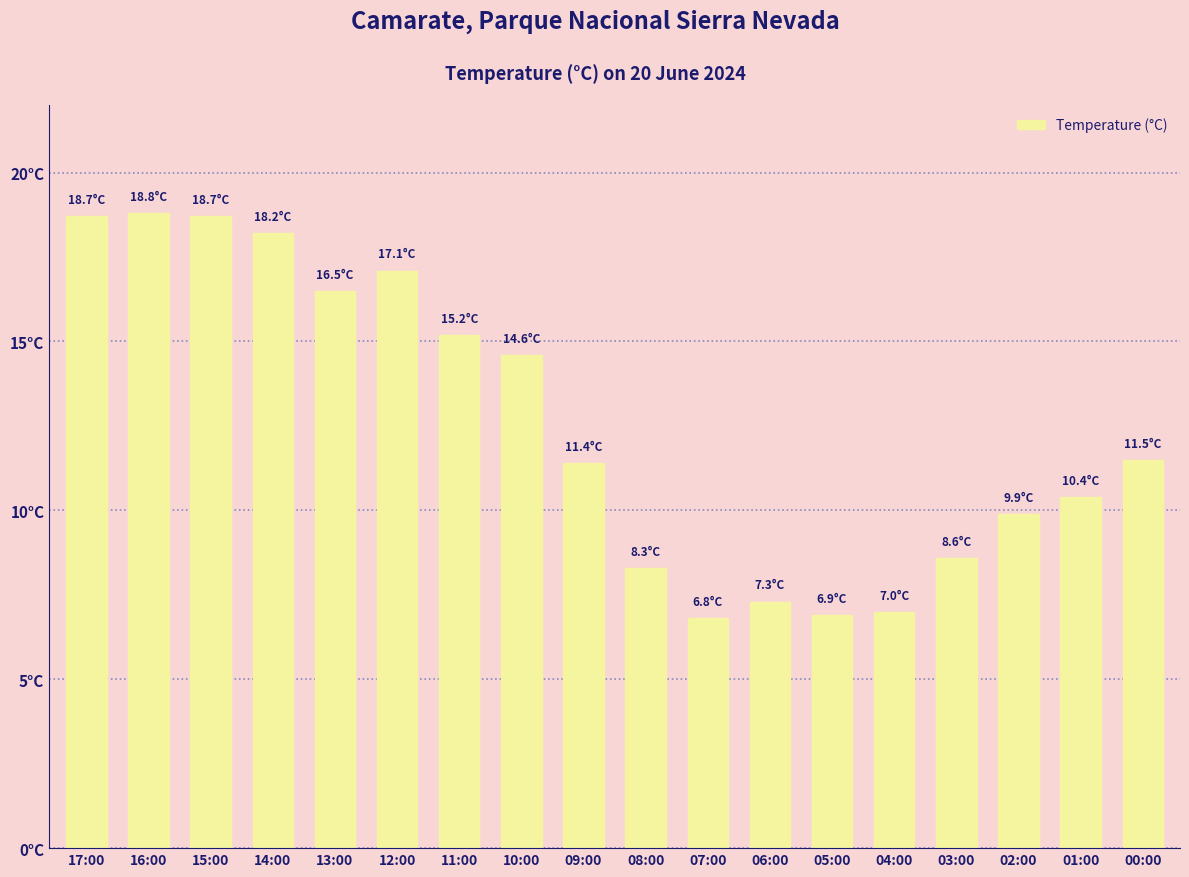

Are the bars horizontal?

No